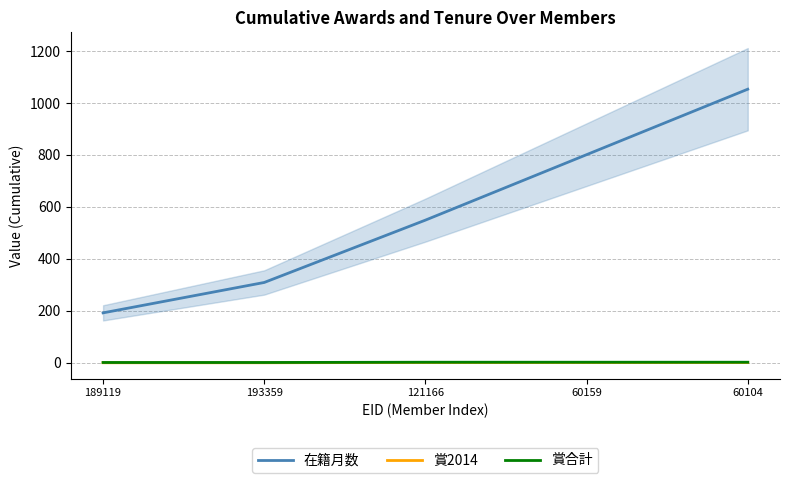

True or false: 賞合計 and 賞2014 intersect in this chart.

False